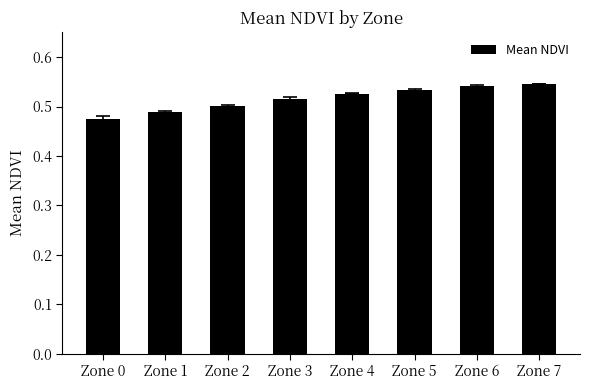

Which category has the lowest value across all series?

Zone 0